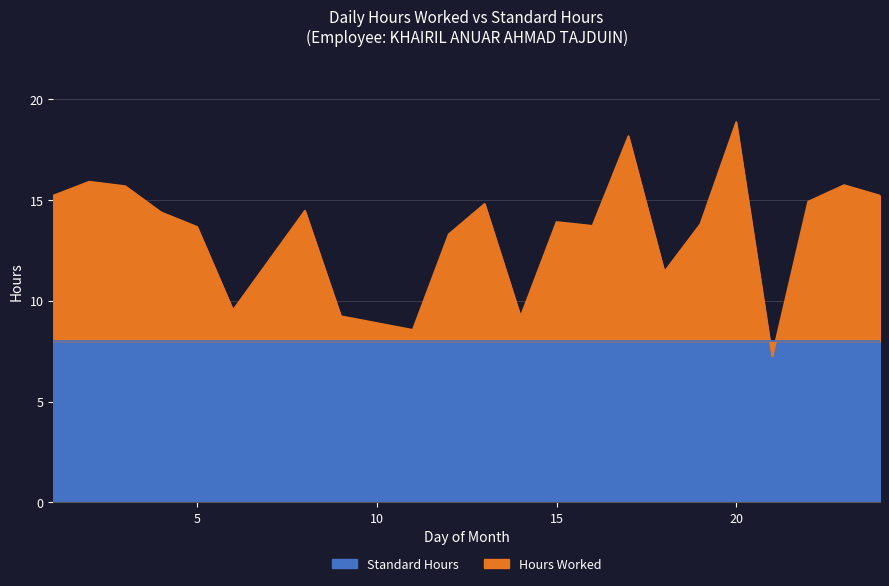

What is the value of the 6th point from the left?

9.5